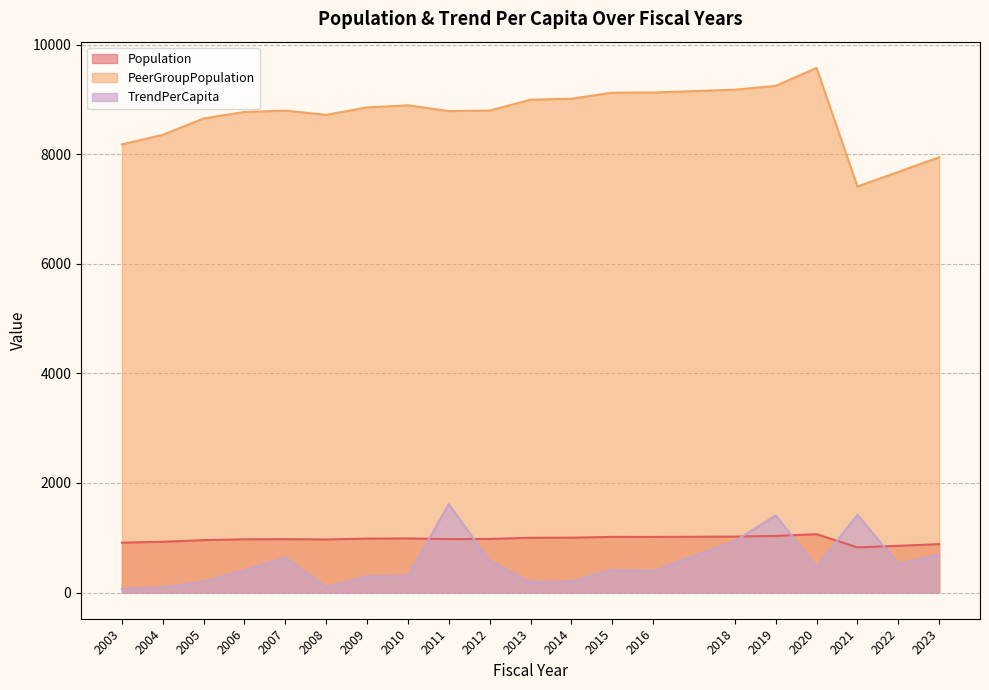

Is it true that Population equals 910.0 at 2003?

True